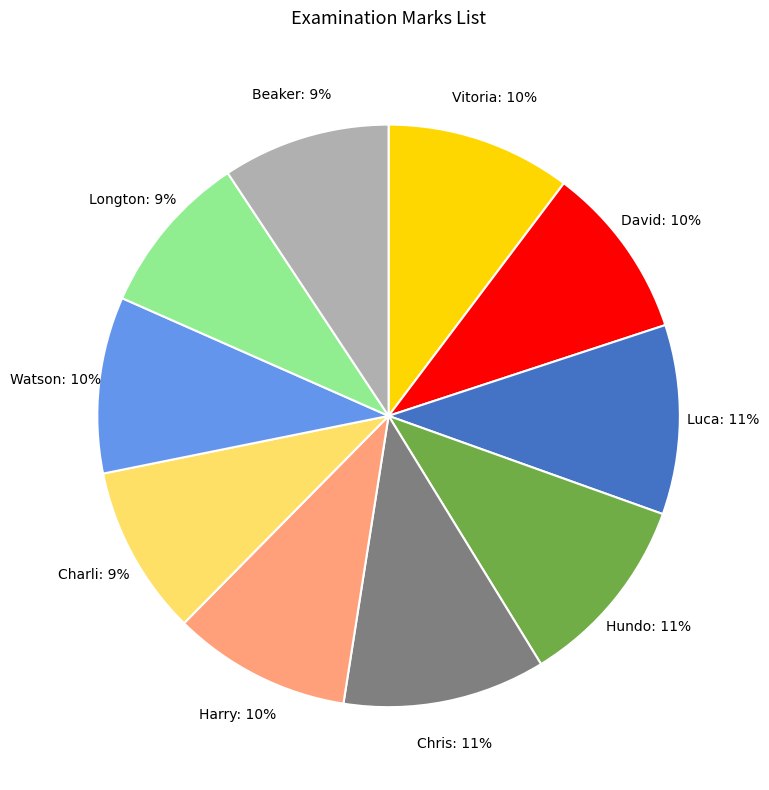

Is there any slice that represents more than half of the pie?

No